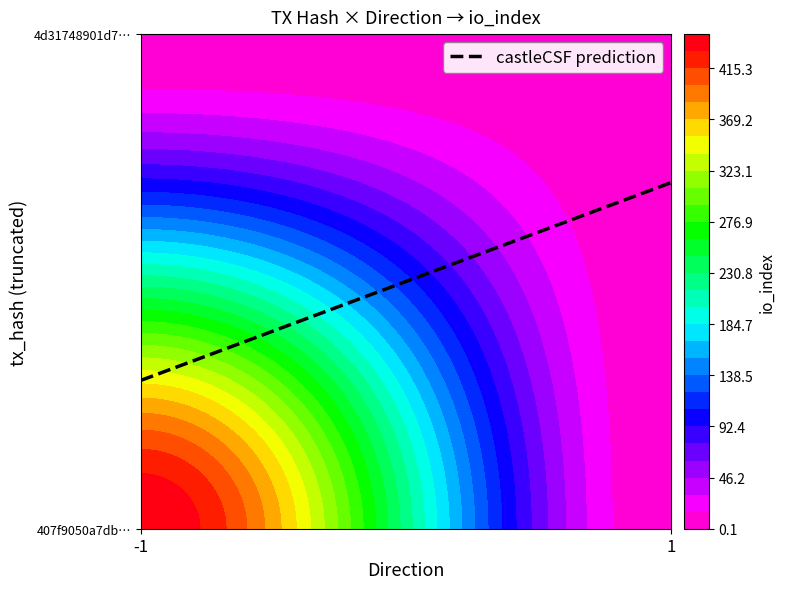

Reading left to right, extract all data points from this chart.

407f9050a7dbcbda8fc23e69613be850c237129: direction=-1	io_index=446
4d31748901d771c29efc341c0d4686d9bf3397a: direction=1	io_index=2